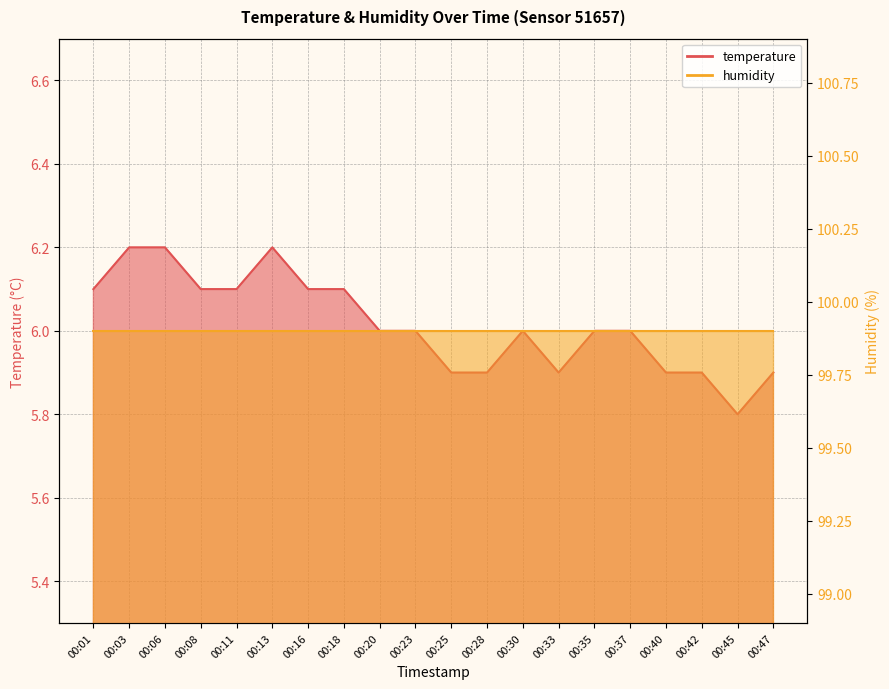

The value at 00:30 is 10.2. True or false?

False